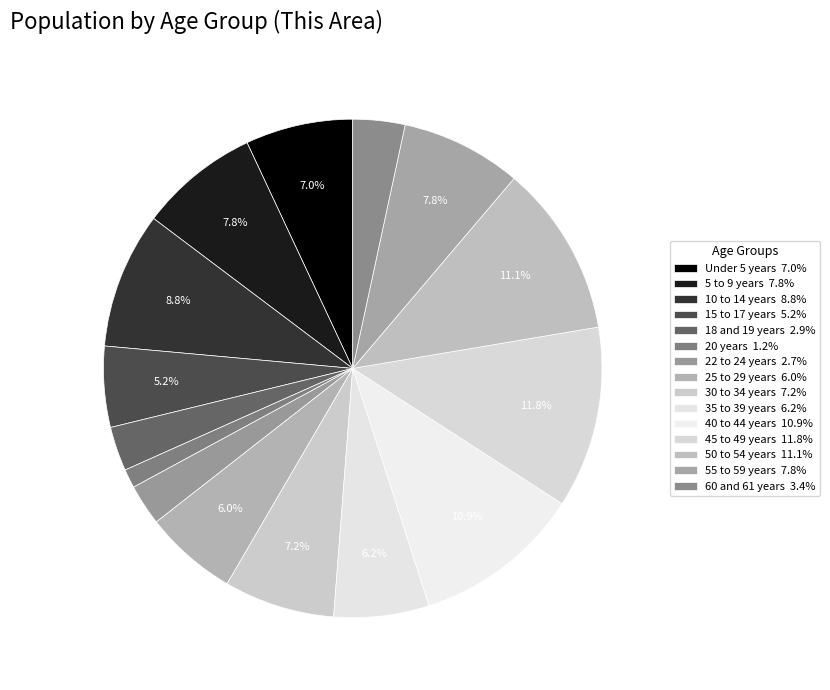

What is the smallest slice in the pie chart?

20 years